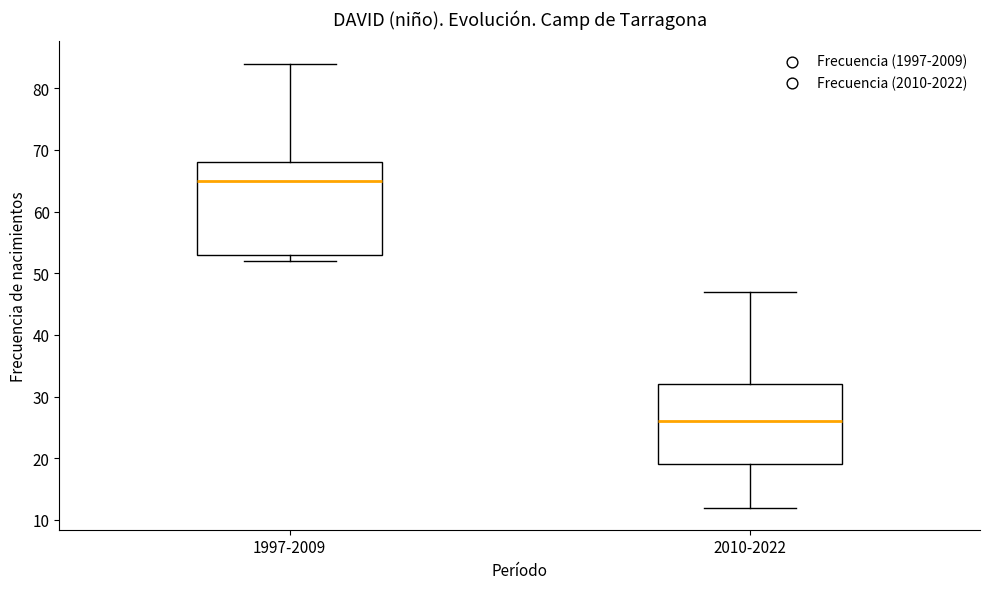

Which box has the highest median line?

1997-2009